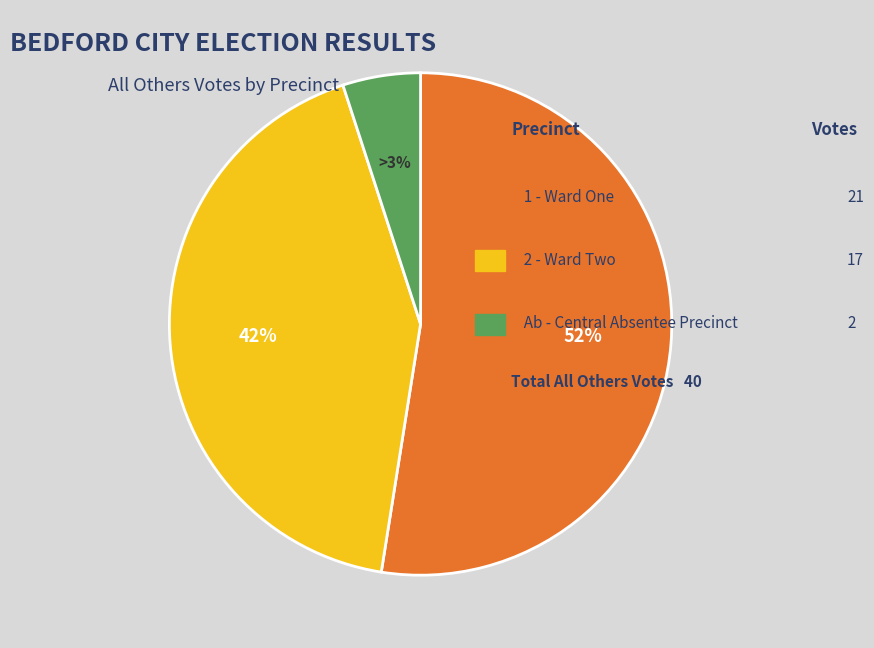

To the nearest percent, what is the difference between the Ab - Central Absentee Precinct and 2 - Ward Two slice percentages?

38%